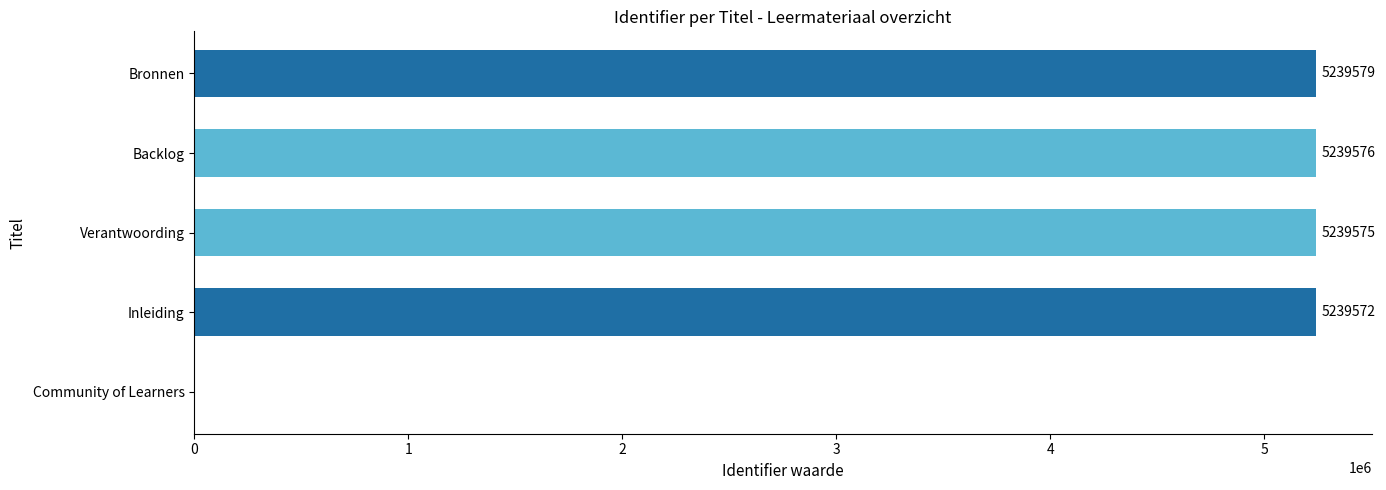

Are the bars horizontal?

Yes